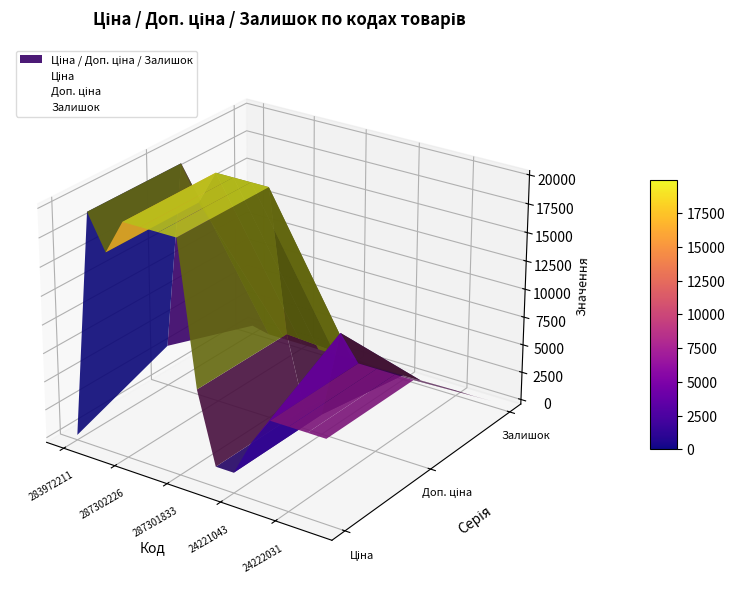

The Ціна series shows -0.1 at 9. True or false?

False